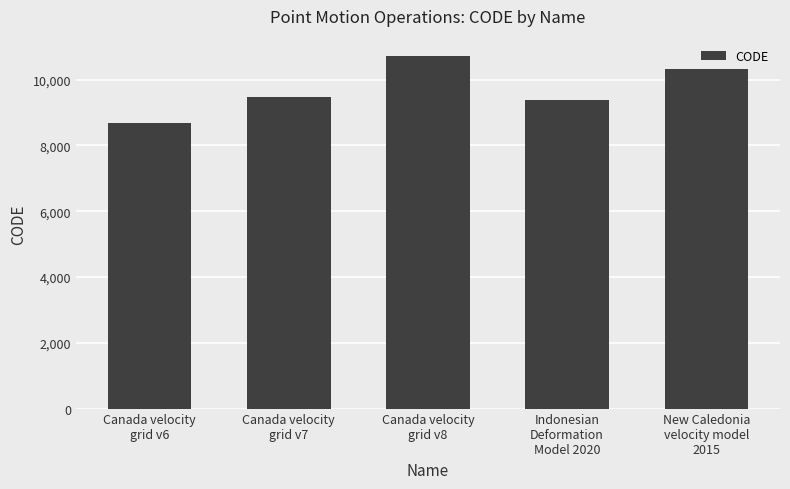

What is the difference between the second highest and second lowest values?

948